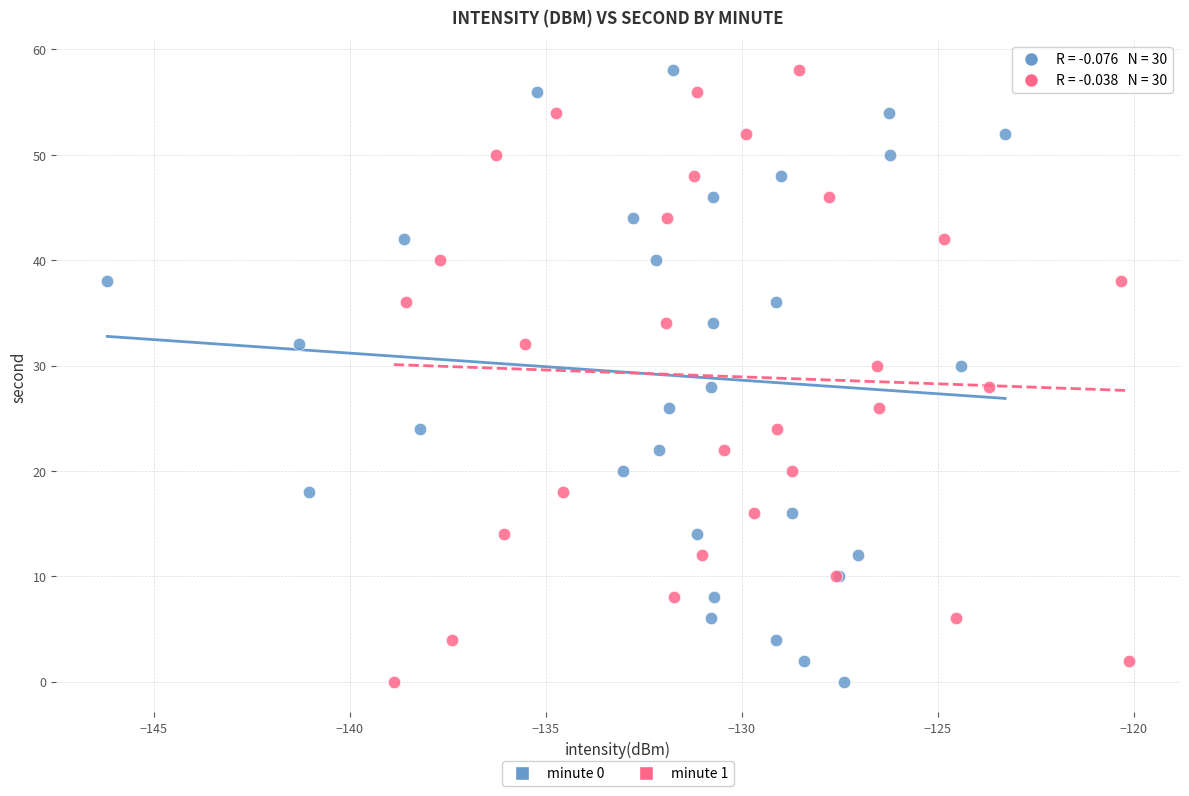

What are all the series names shown in the legend?

minute 0, minute 1